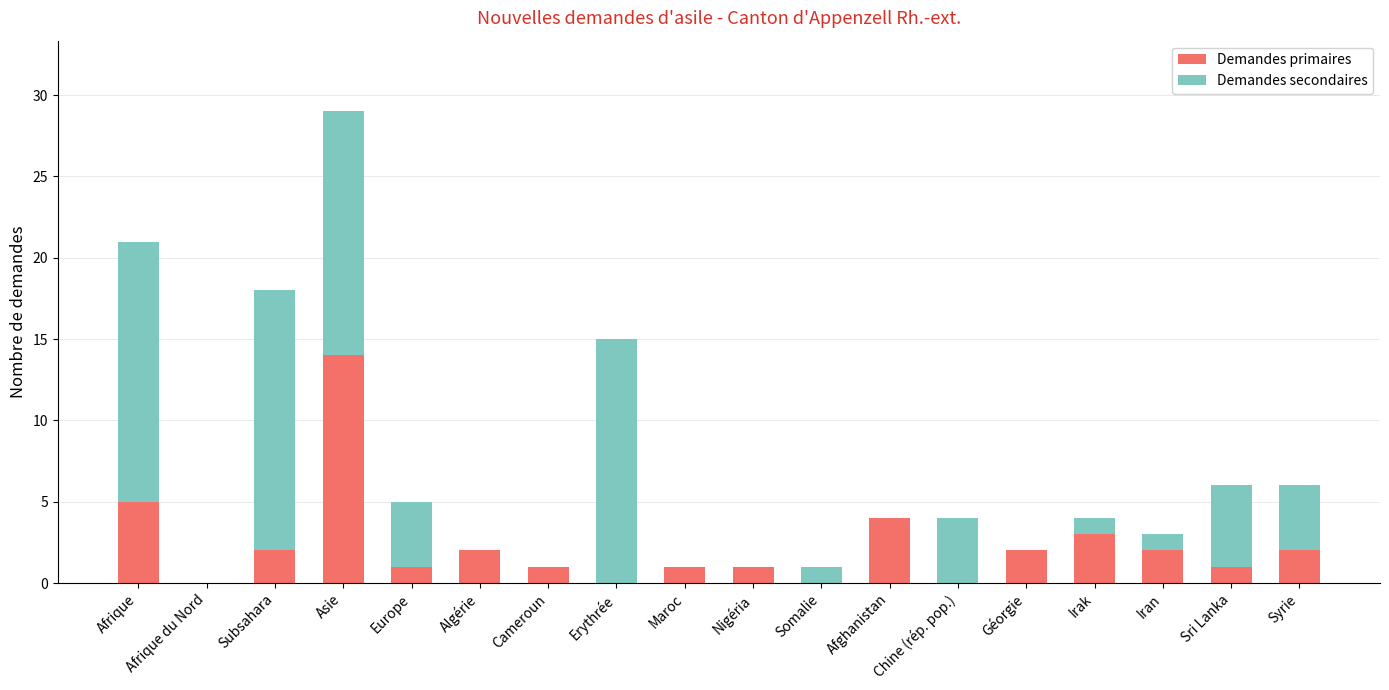

What is the sum of the Demandes primaires values at Afrique and Irak?

8